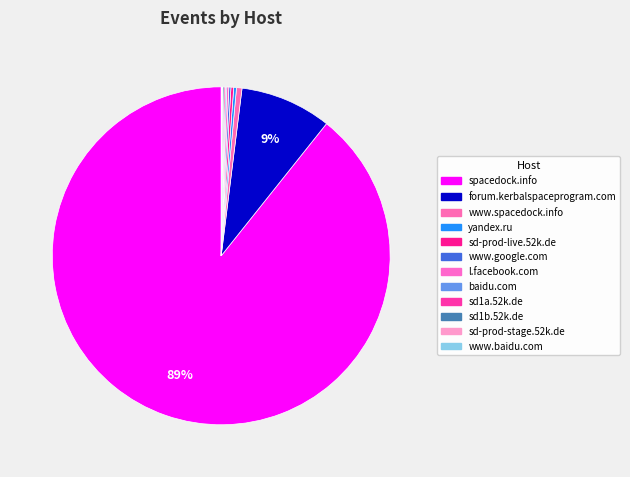

The www.baidu.com slice represents 5% of the pie. True or false?

False